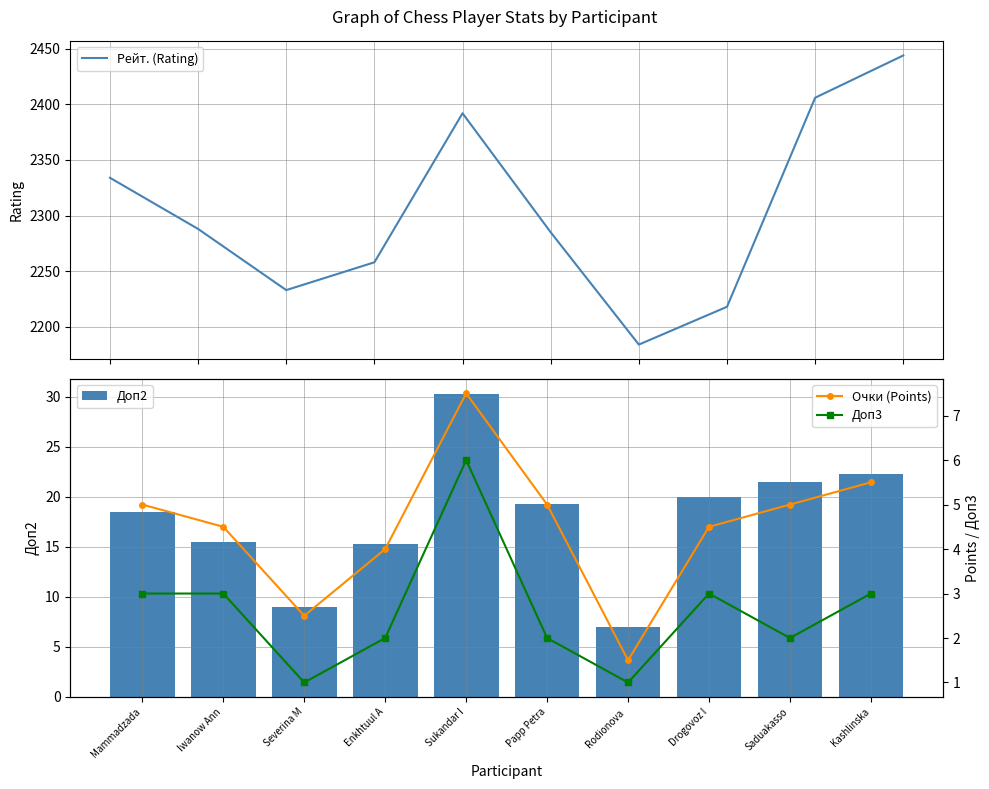

Is the value of Доп3 at Kashlinska greater than the value of Очки (Points) at Enkhtuul A?

No